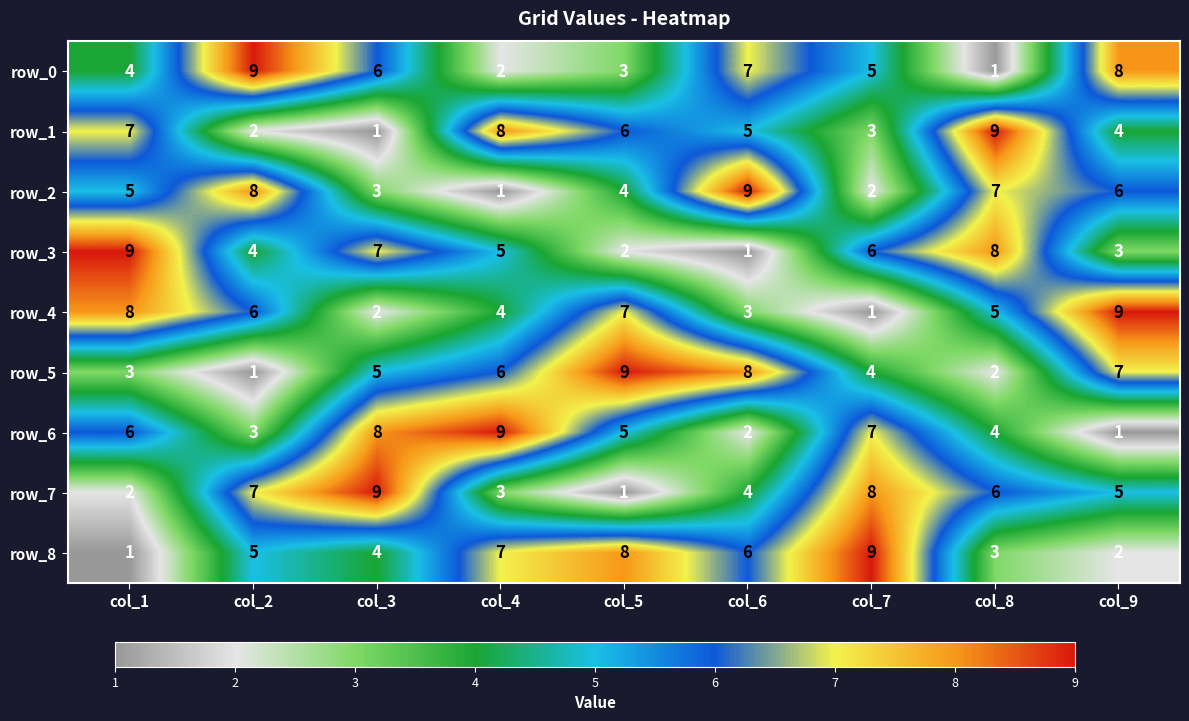

The value of row_1 at col_3 is 1. True or false?

True